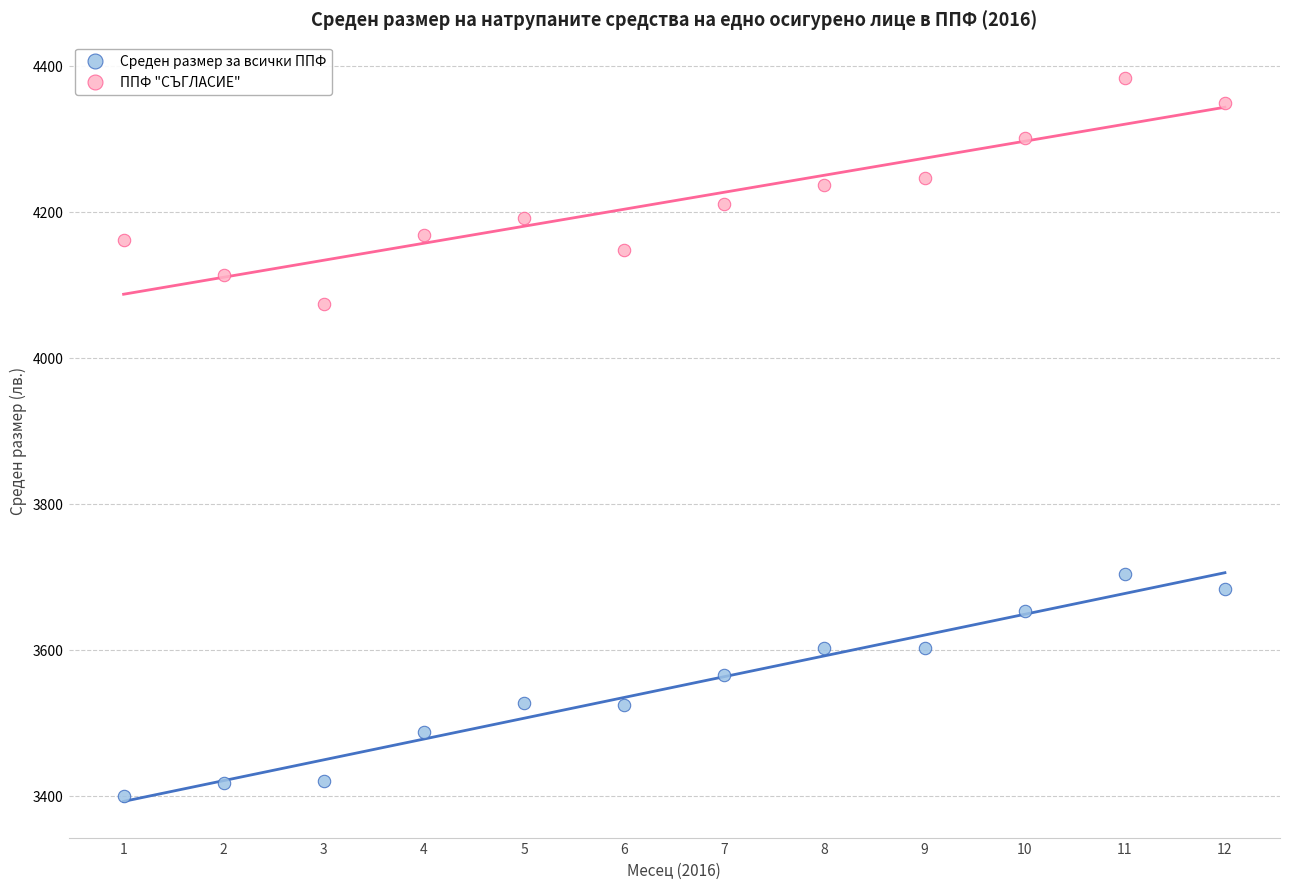

Which series reaches the minimum Y coordinate?

Среден размер за всички ППФ